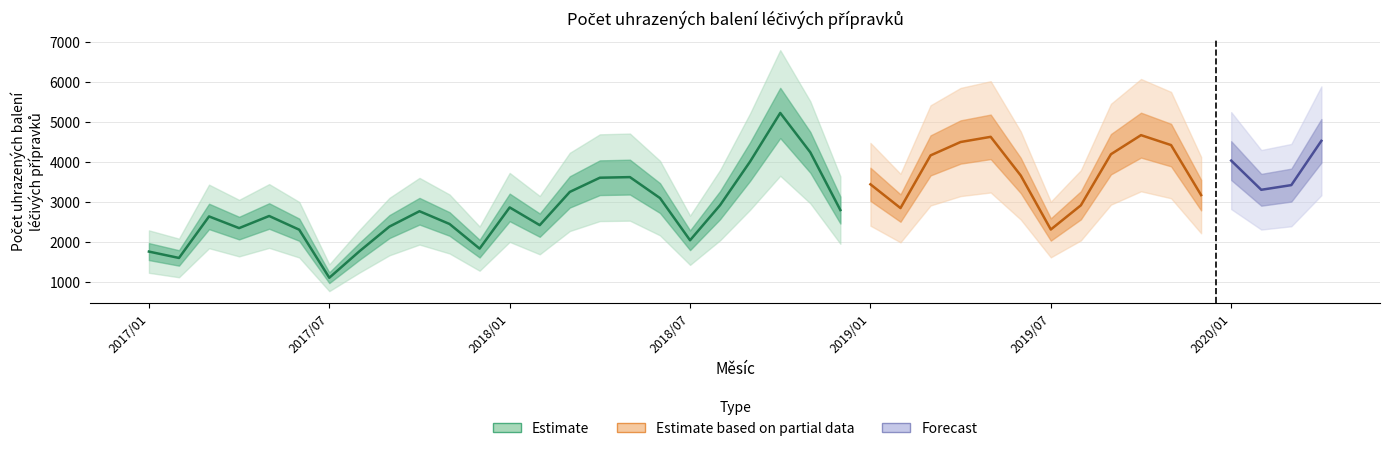

What is the change in value from 2017/04 to 2017/09?

+38.0